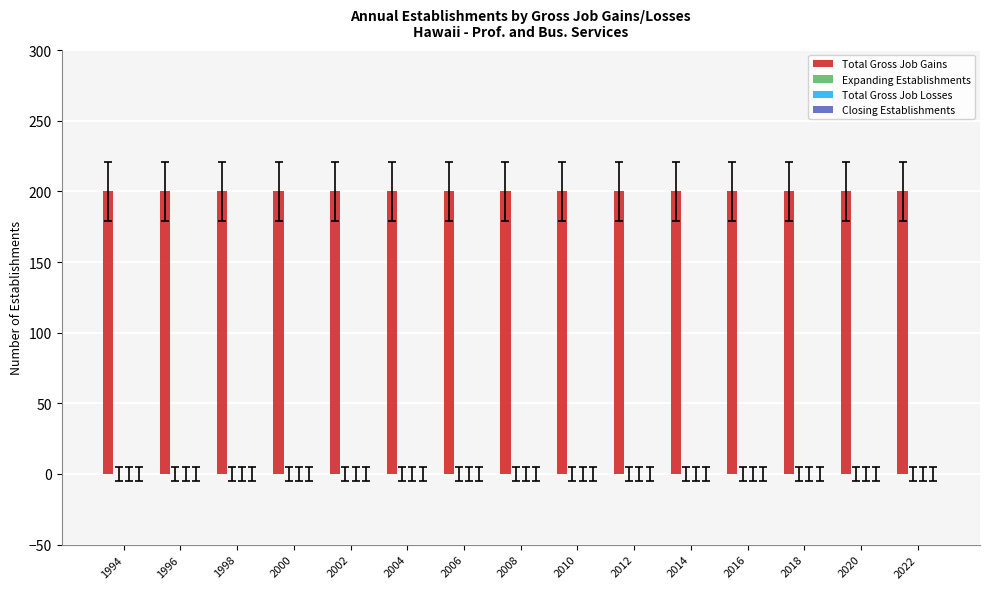

At which label is Total Gross Job Gains closest to 200?

1994